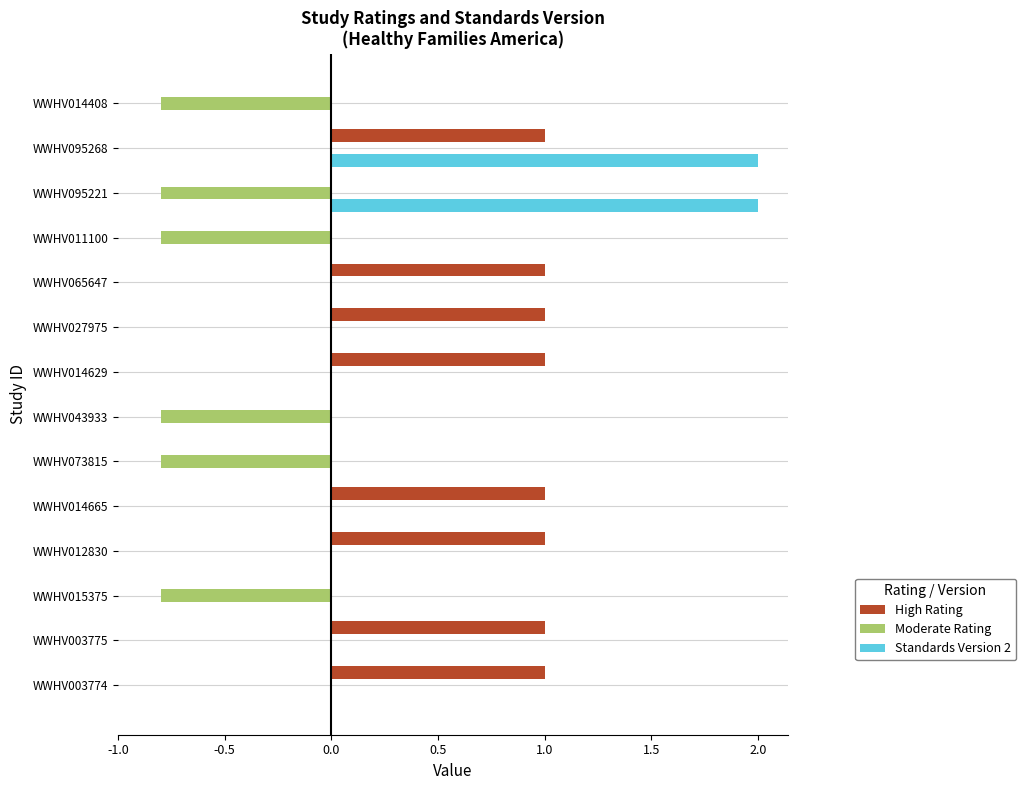

What are all the series names shown in the legend?

High Rating, Moderate Rating, Standards Version 2